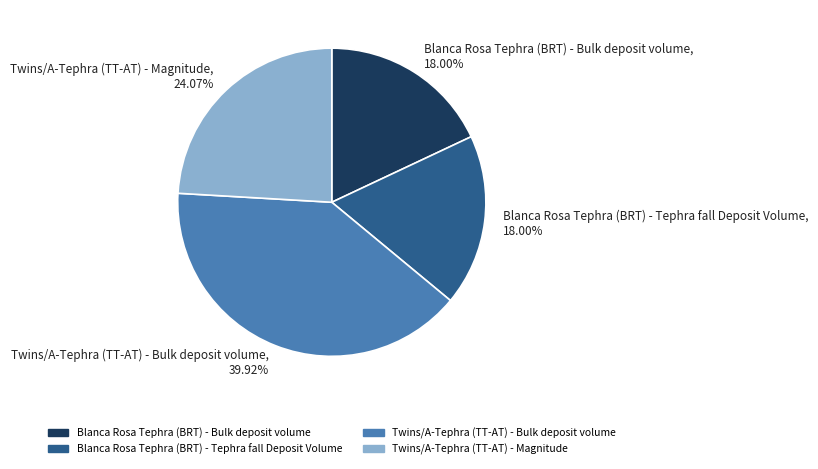

Which slice is the largest?

Twins/A-Tephra (TT-AT) - Bulk deposit volume